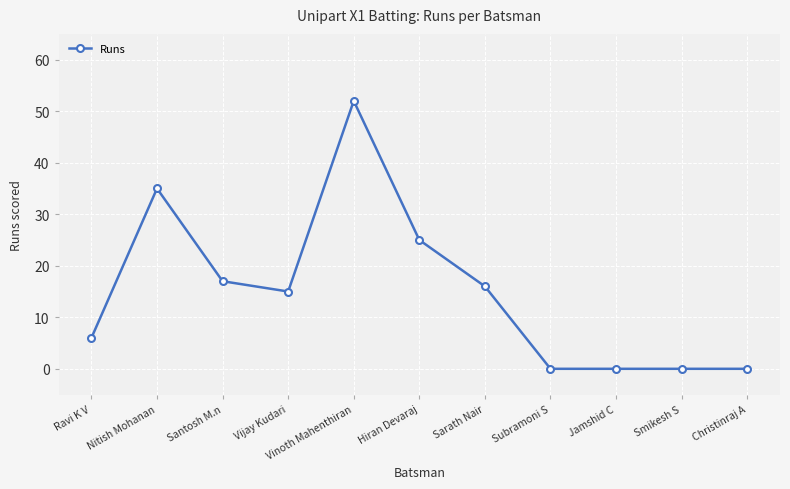

Where is the data nearest to the value 26?

Hiran Devaraj